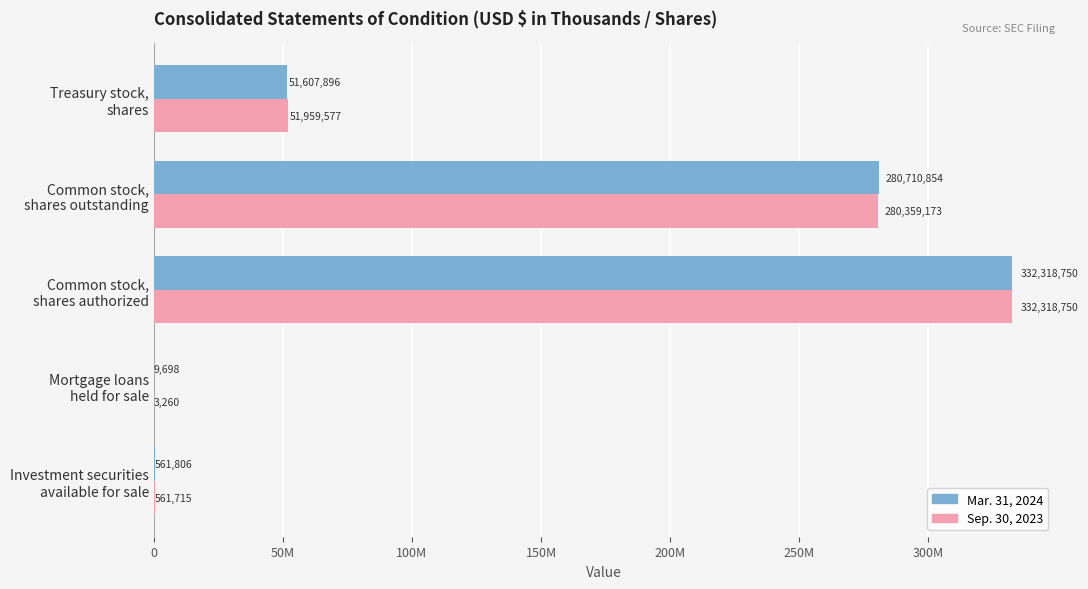

What are all the series names shown in the legend?

Mar. 31, 2024, Sep. 30, 2023